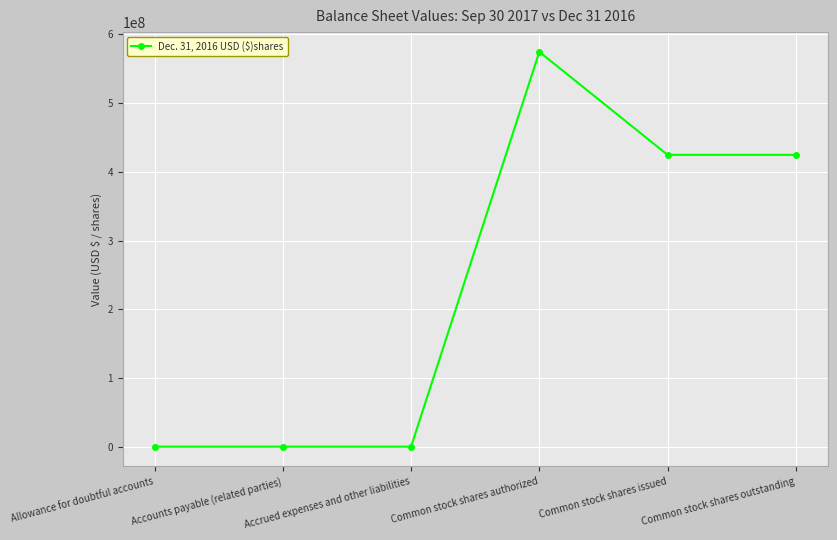

Between Accounts payable (related parties) and Common stock shares authorized, which is larger?

Common stock shares authorized